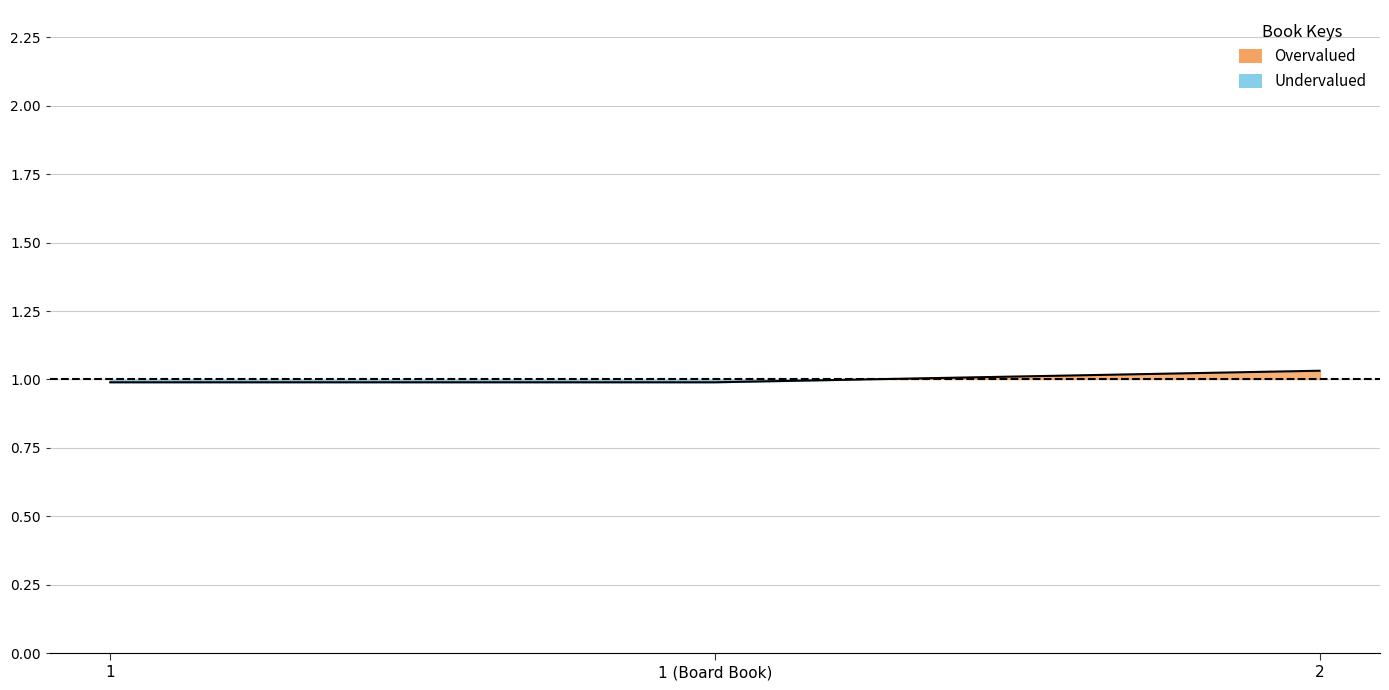

Does the chart display data point markers on the line(s)?

No